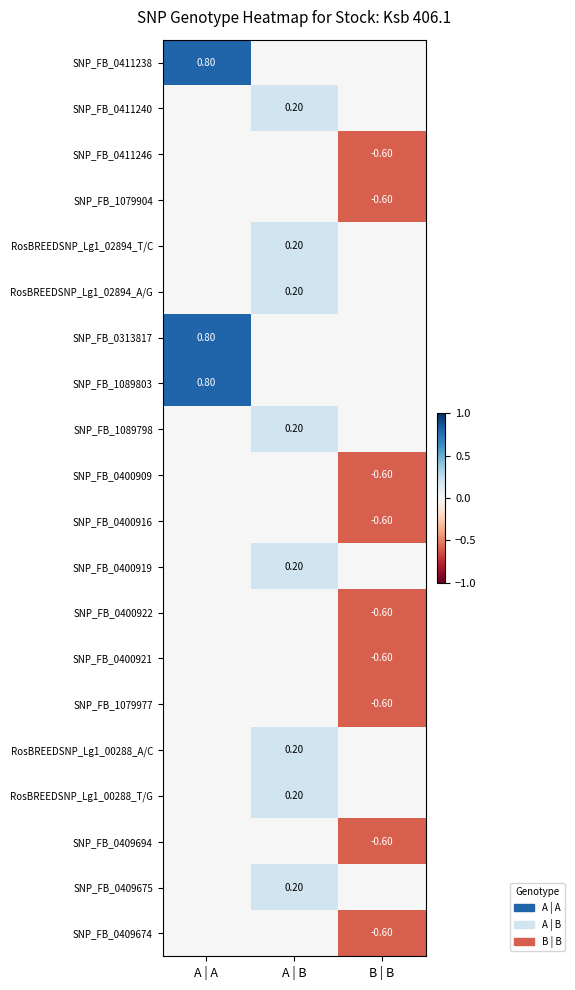

The SNP_FB_0409675 series shows 0.3 at A | B. True or false?

False